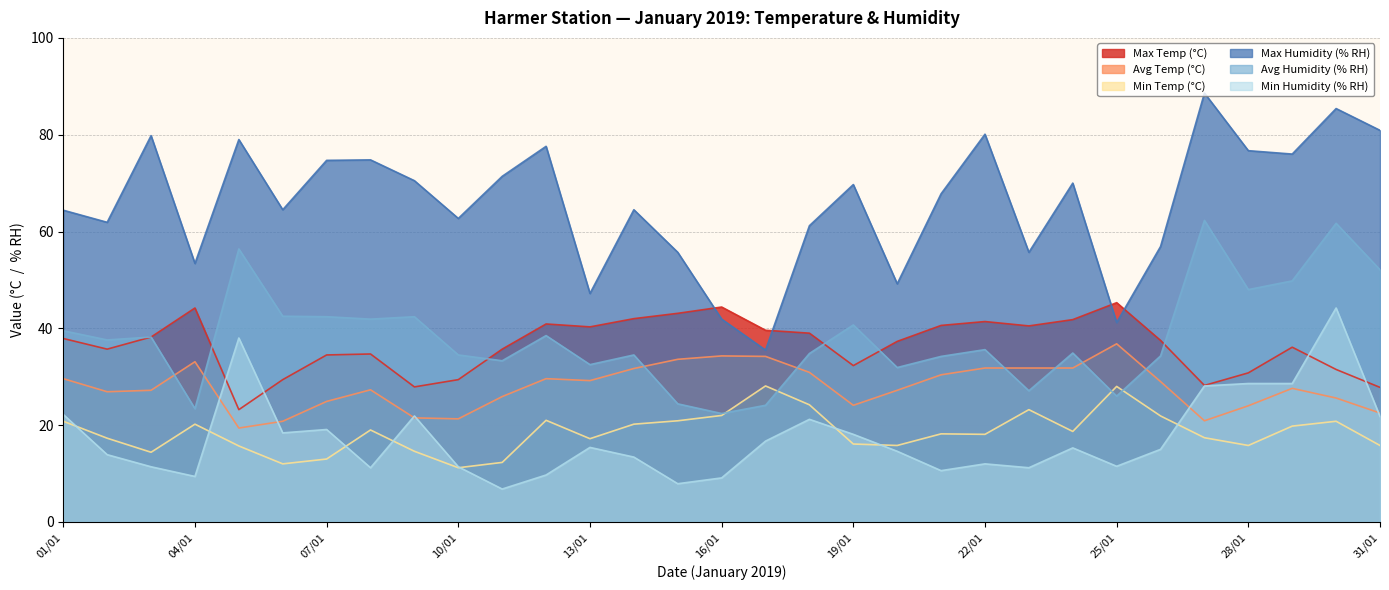

Rank the series at 11/01 from lowest to highest value.

Min Humidity (% RH), Min Temp (°C), Avg Temp (°C), Avg Humidity (% RH), Max Temp (°C), Max Humidity (% RH)